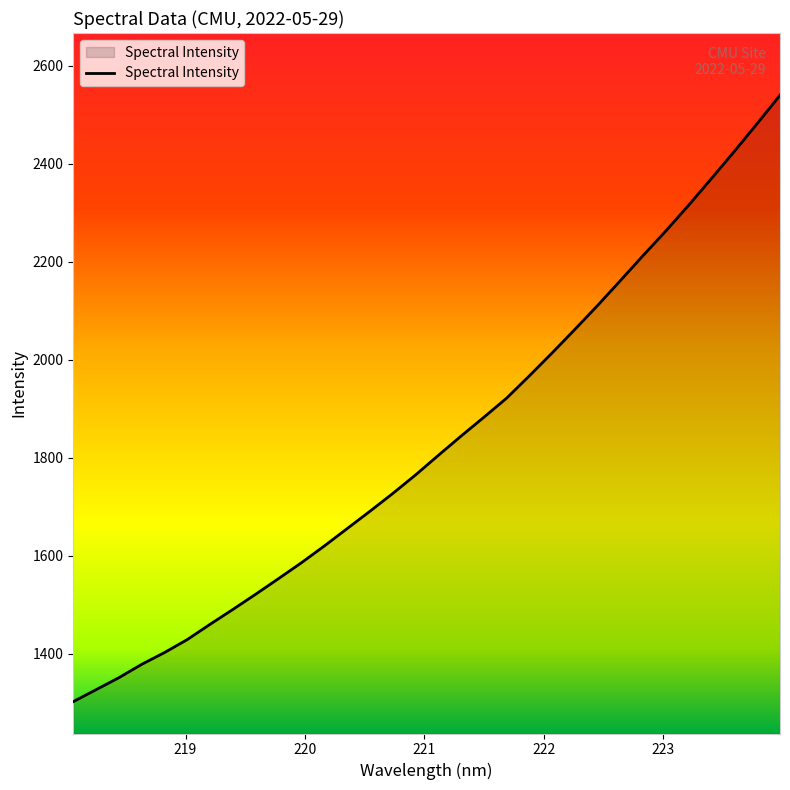

What is the difference between the maximum and minimum values?

1238.0